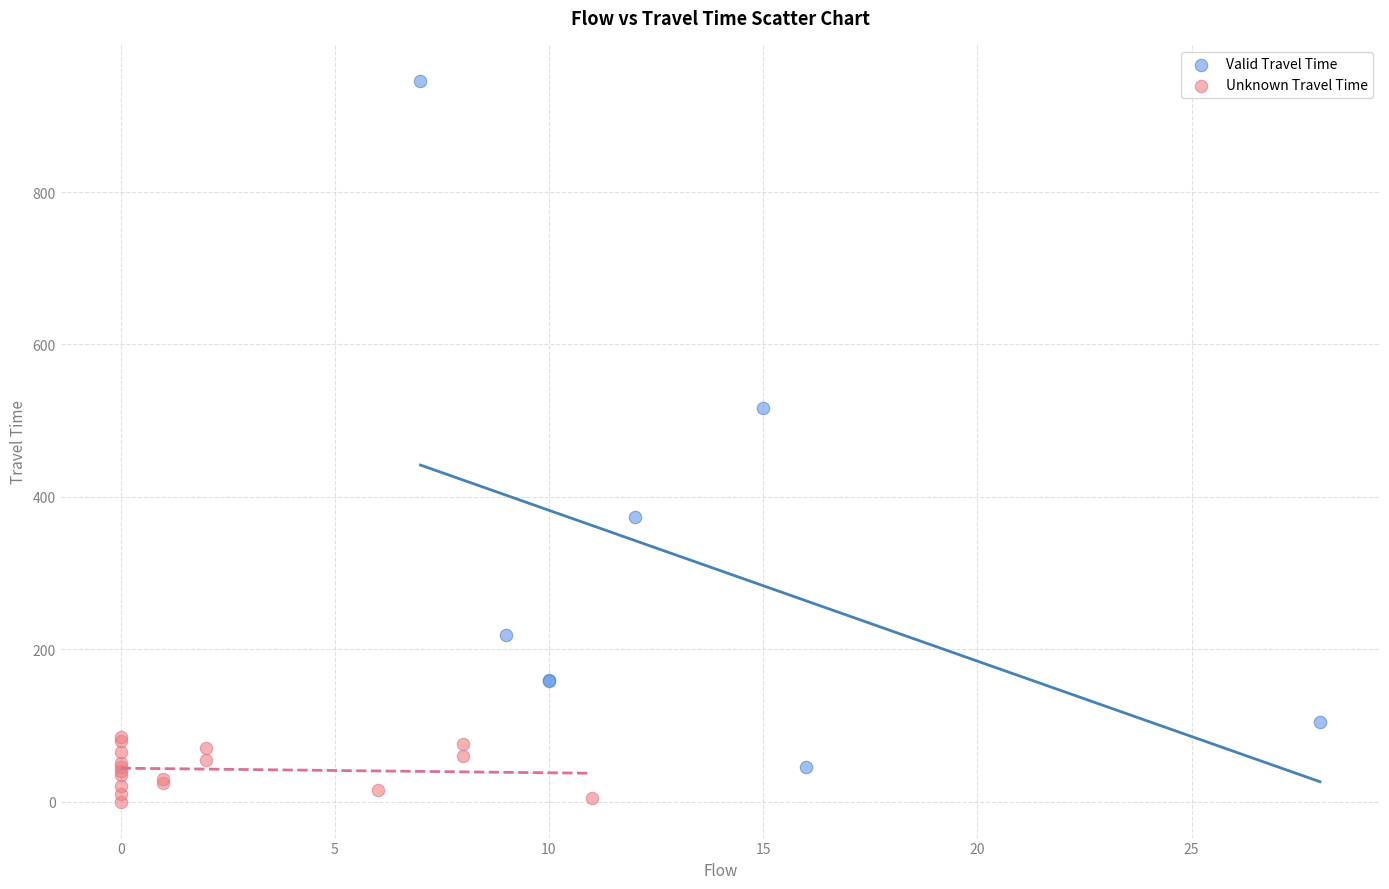

What are all the series names shown in the legend?

Valid Travel Time, Unknown Travel Time